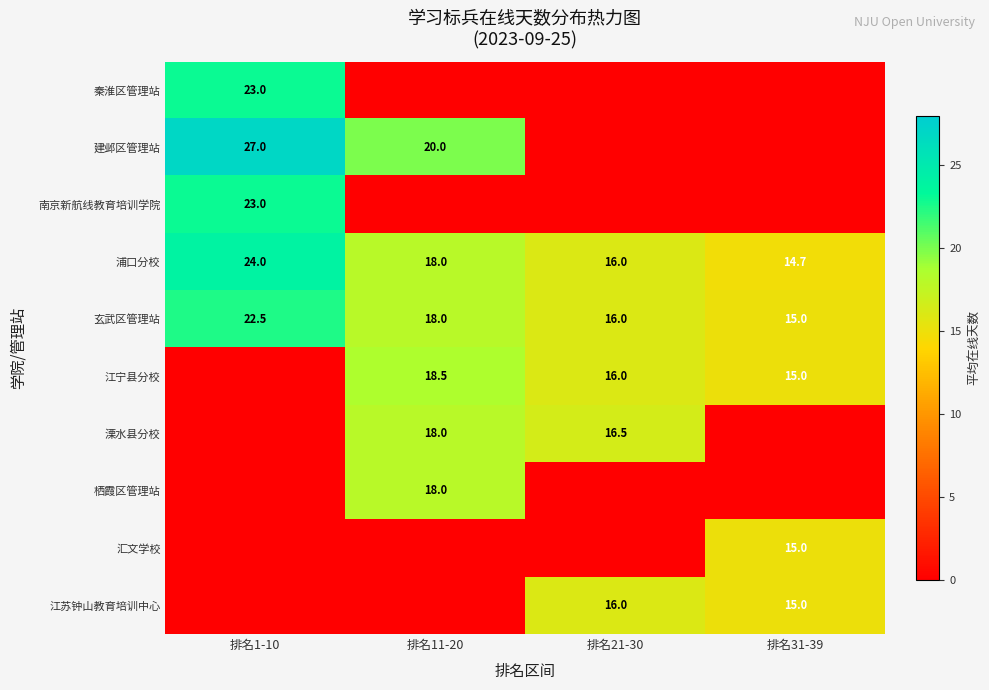

Is it true that 玄武区管理站 equals 15.0 at 排名31-39?

True